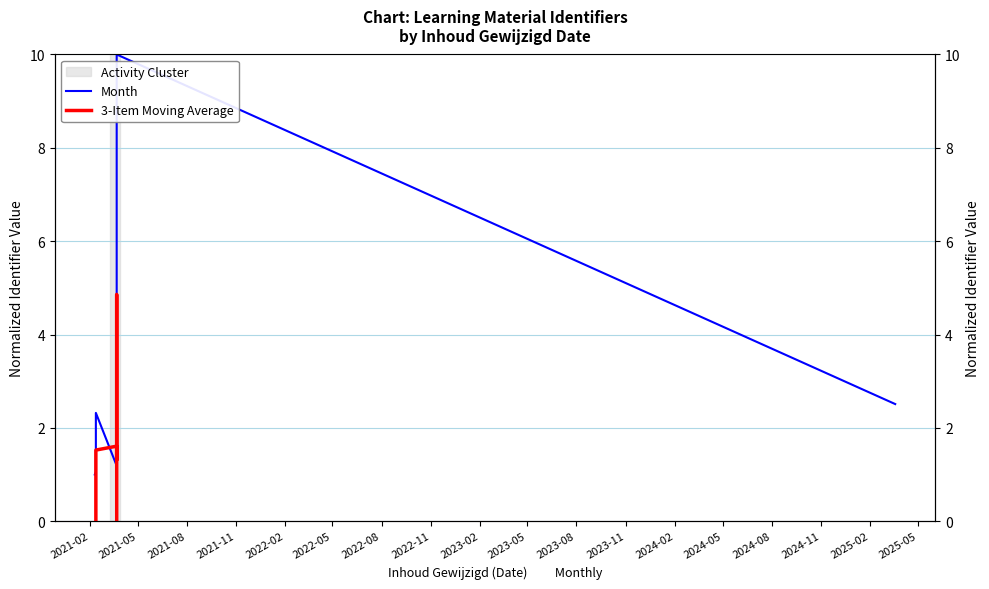

In Month, how many points are higher than both neighbors (excluding endpoints)?

2